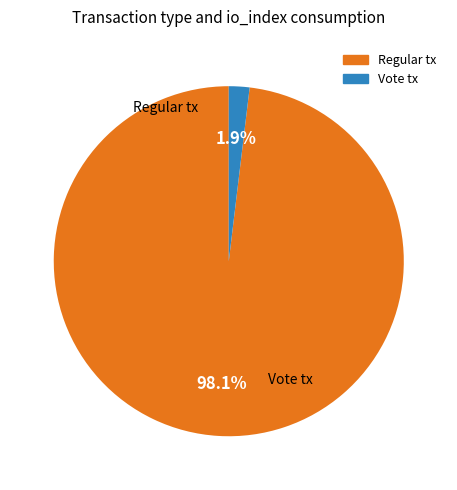

Is there any slice that represents more than half of the pie?

Yes